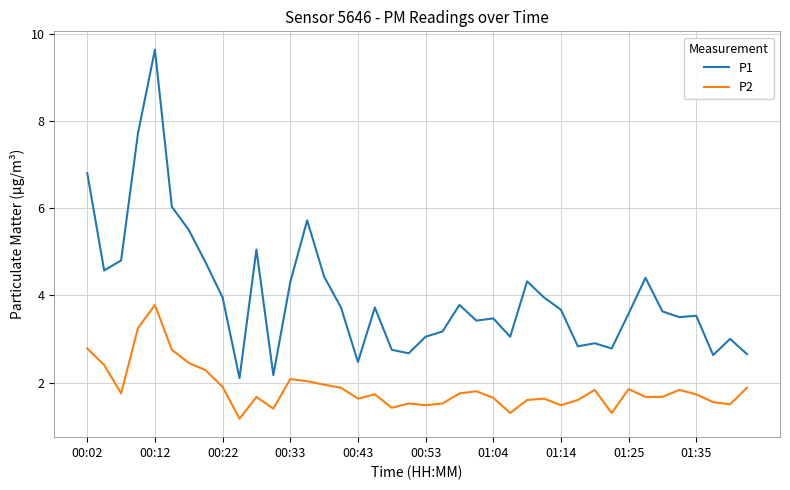

What is the sum of all P2 values?

74.4